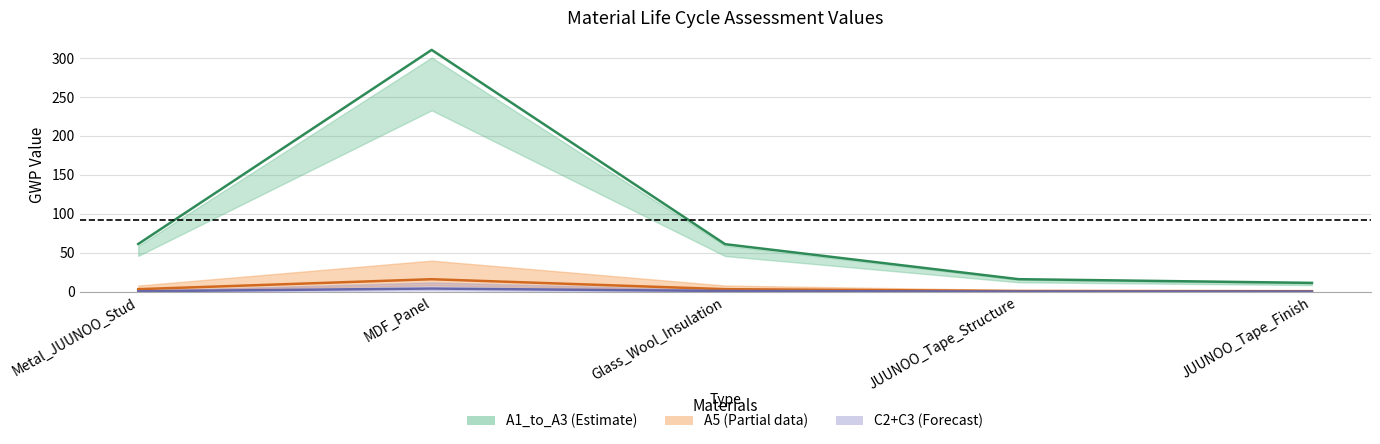

Which label corresponds to the smallest value in the chart?

JUUNOO_Tape_Structure